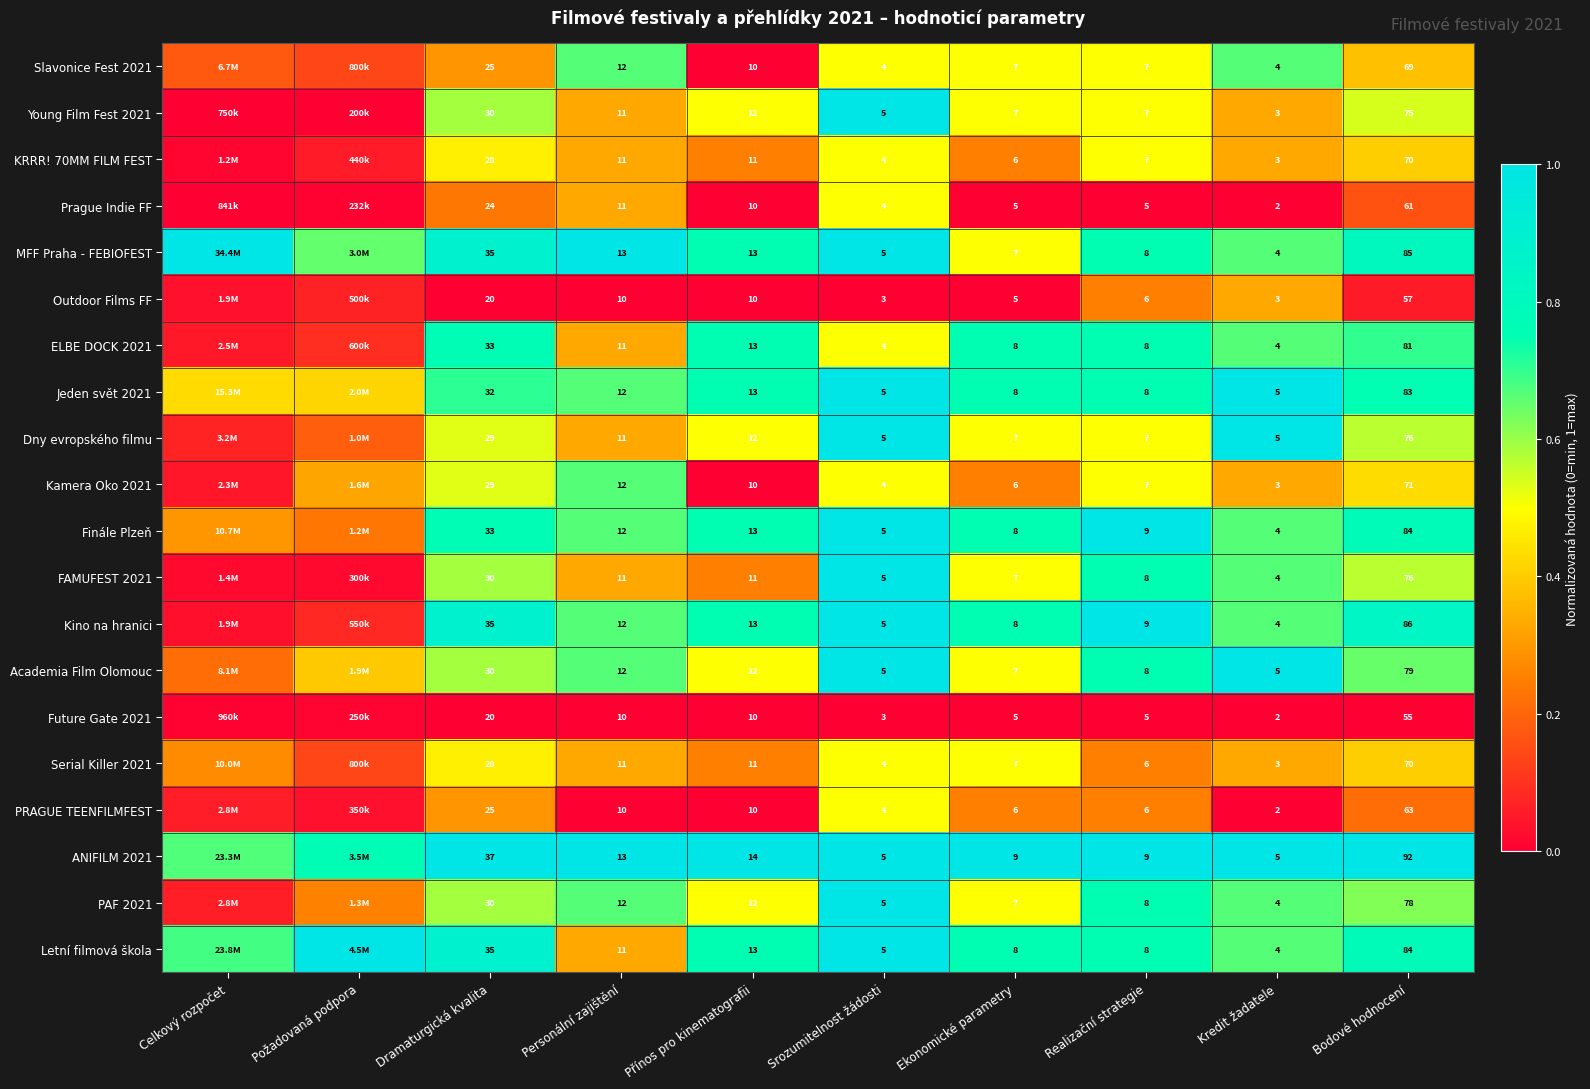

The ANIFILM 2021 series shows 1.6 at Dramaturgická kvalita. True or false?

False